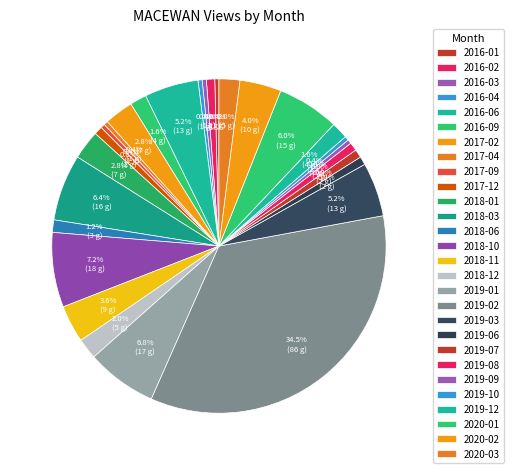

To the nearest percent, what is the average slice percentage?

4%